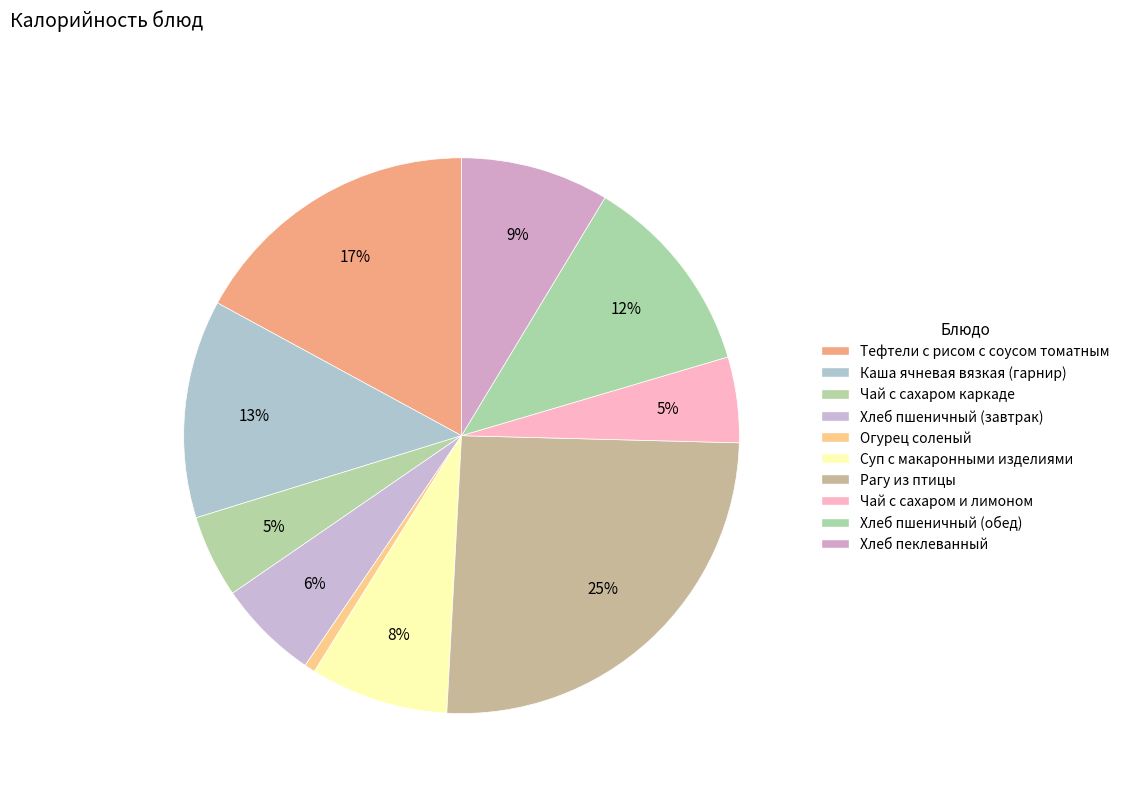

Count the number of slices in the pie.

10